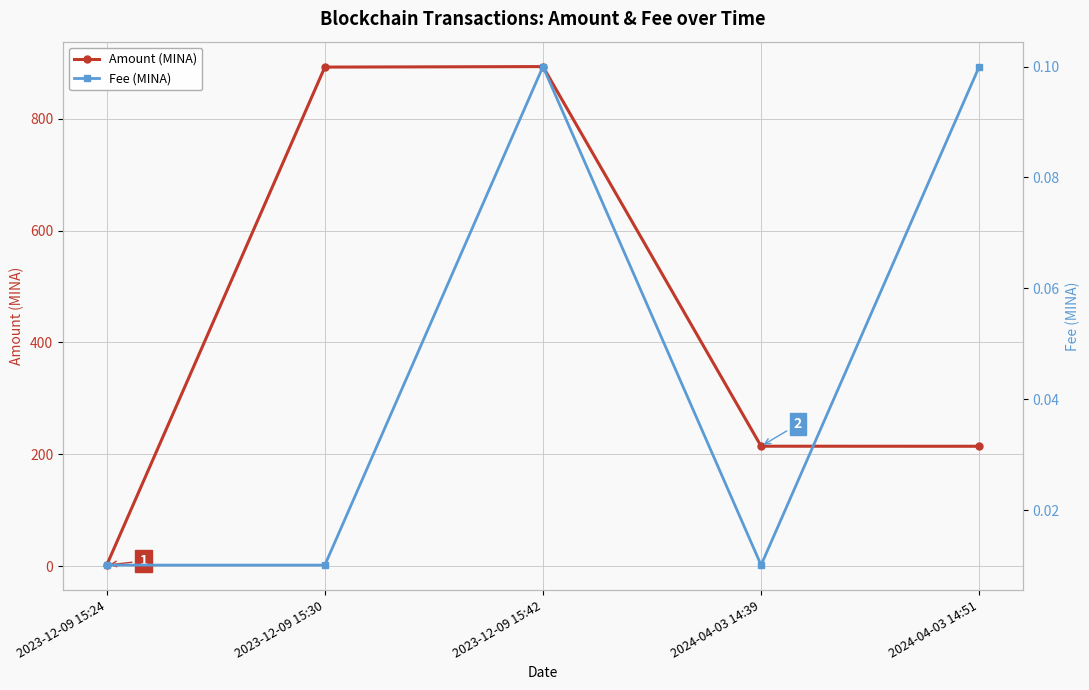

How many values in the Amount (MINA) series exceed 214?

4